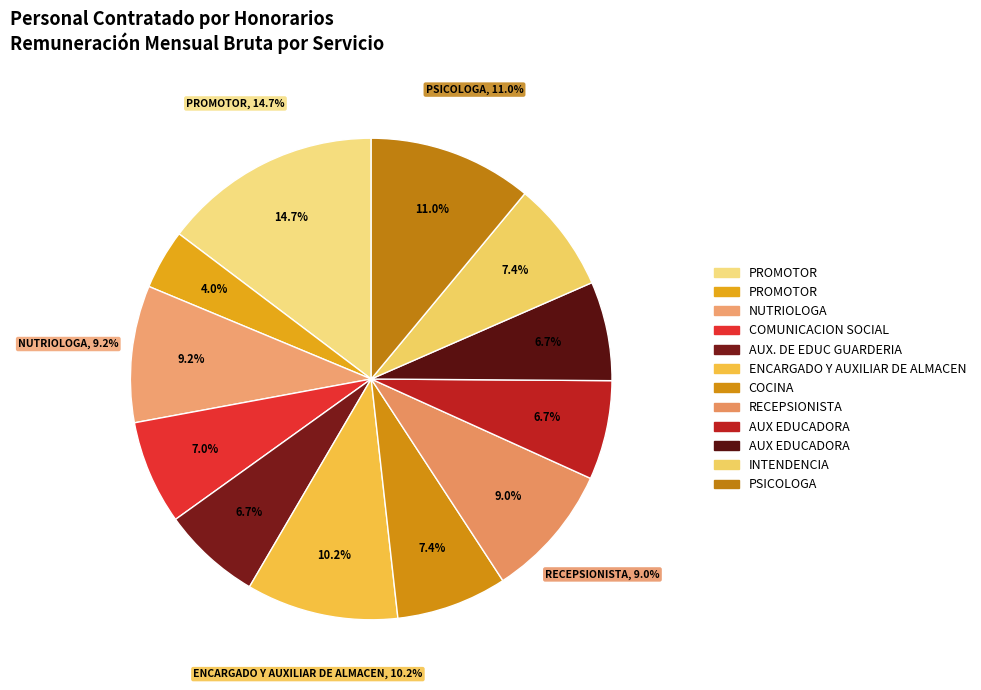

To the nearest percent, what is the combined percentage of INTENDENCIA and RECEPSIONISTA?

16%